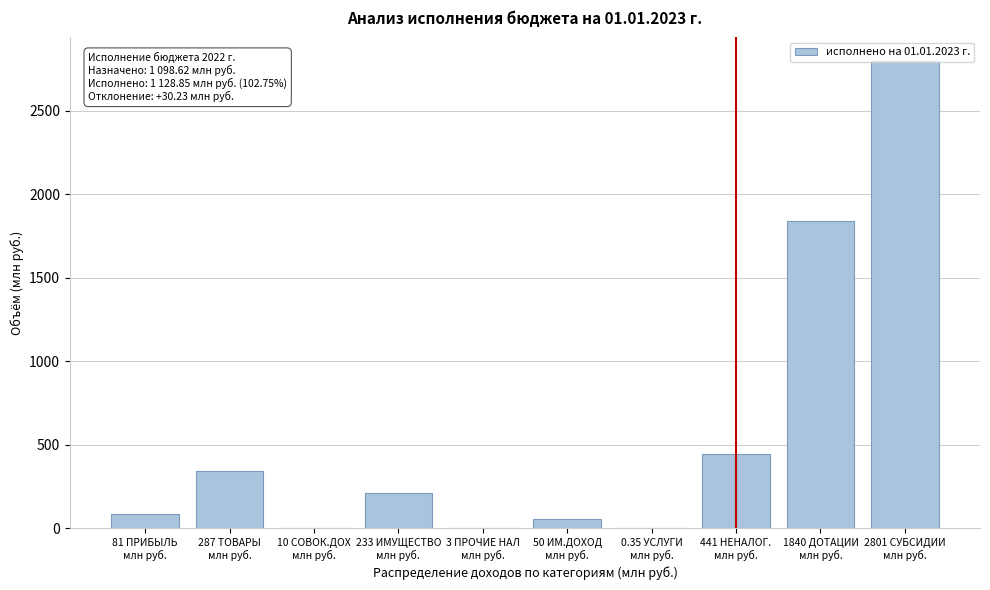

What is the maximum value shown in the chart?

2801.0